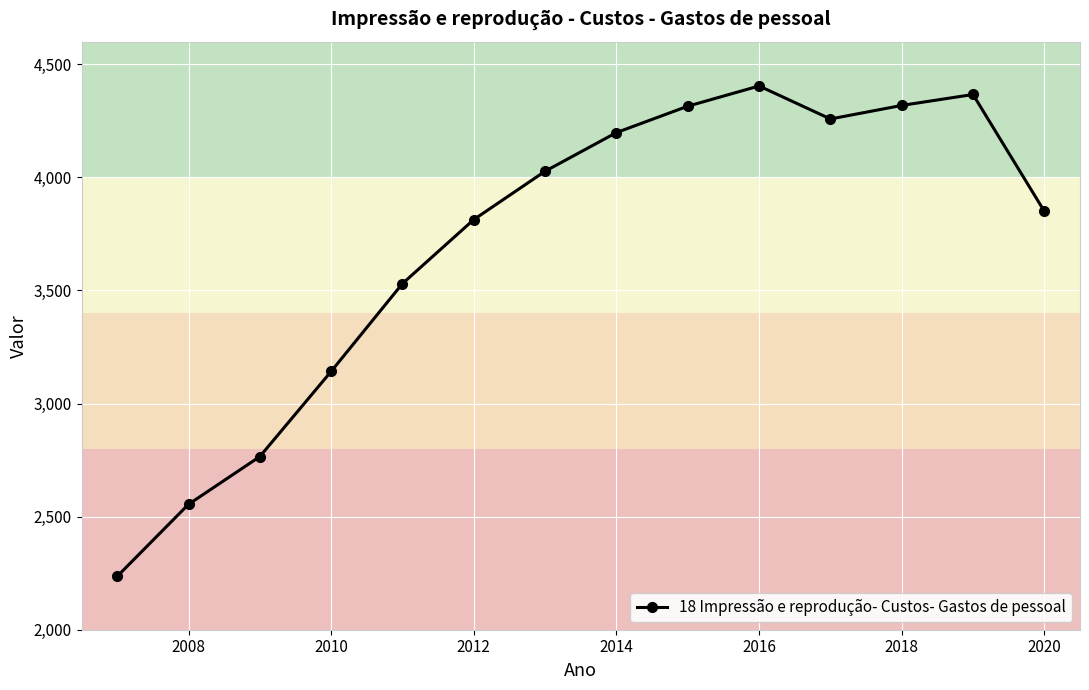

What is the average value?

3698.5